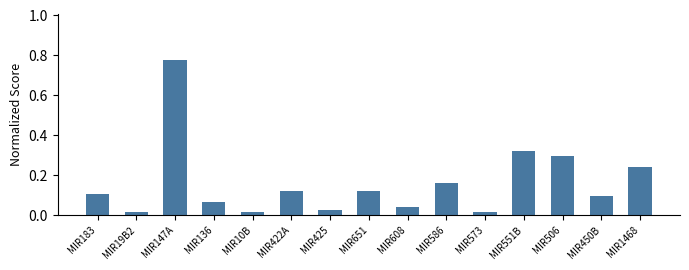

What is the sum of the values at MIR506 and MIR136?

0.4